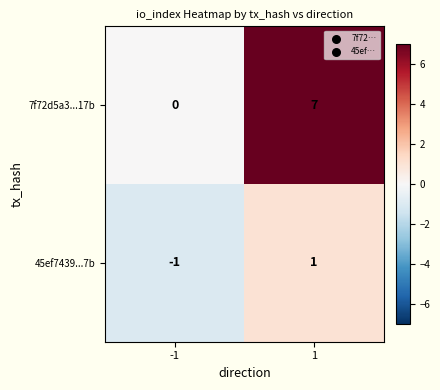

Which series has the widest spread of values?

7f72d5a3...17b